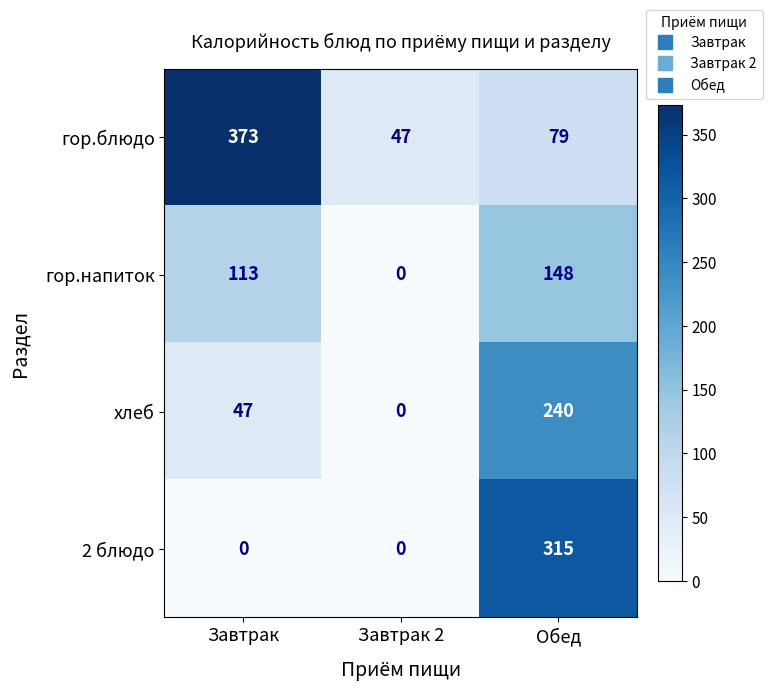

Where is хлеб nearest to the value 120?

Завтрак